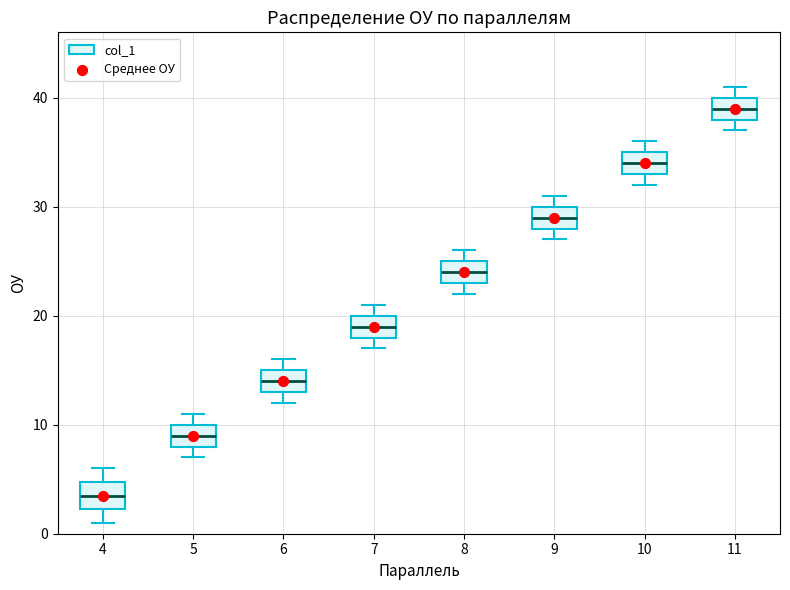

Where does the median line of the box at x = 7 sit on the y-axis? The values are not printed on the chart, so give them approximately, as read against the axis.

19